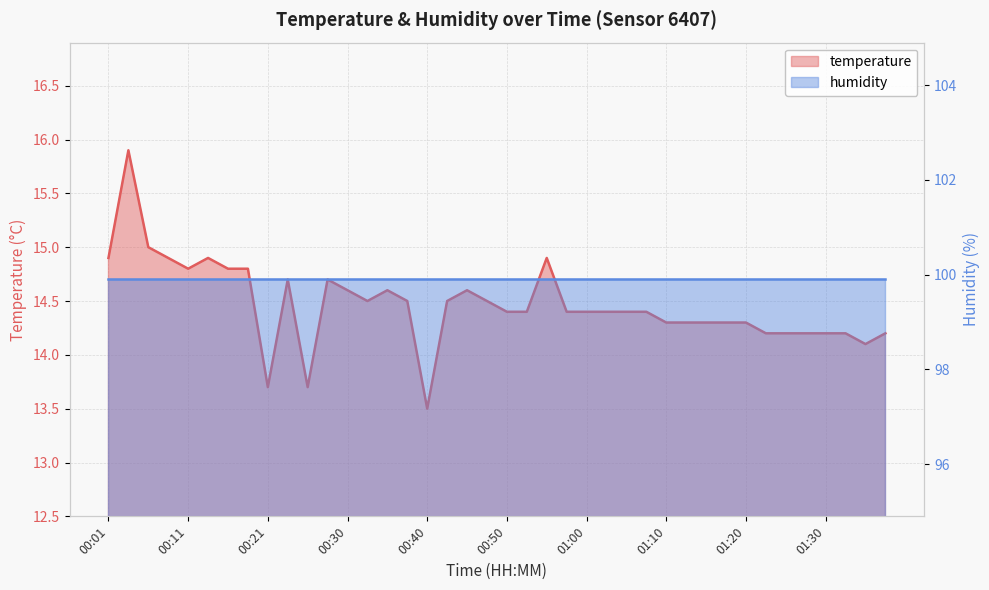

Read the value at 00:30.

14.6